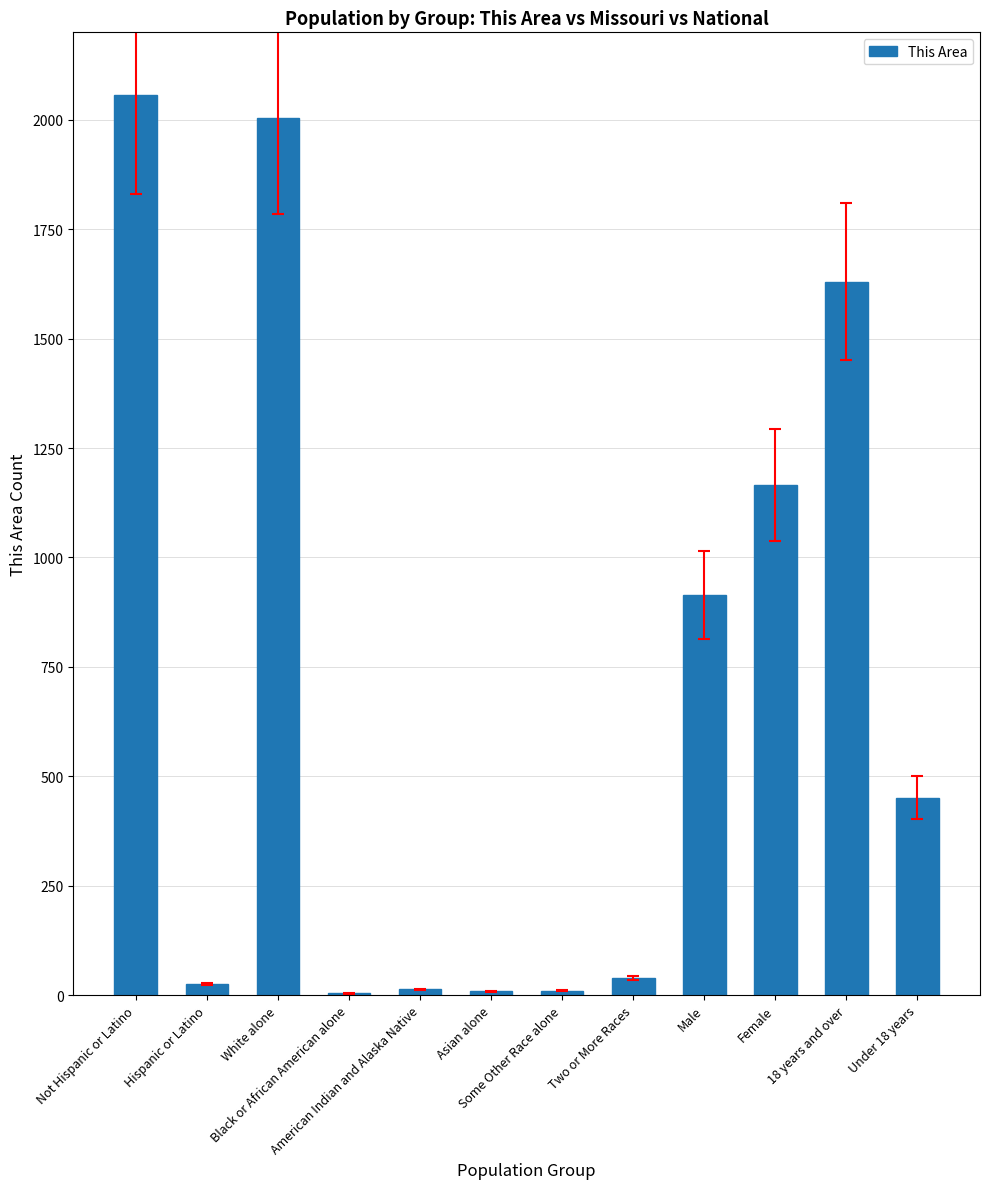

What is the sum of all values?

8324